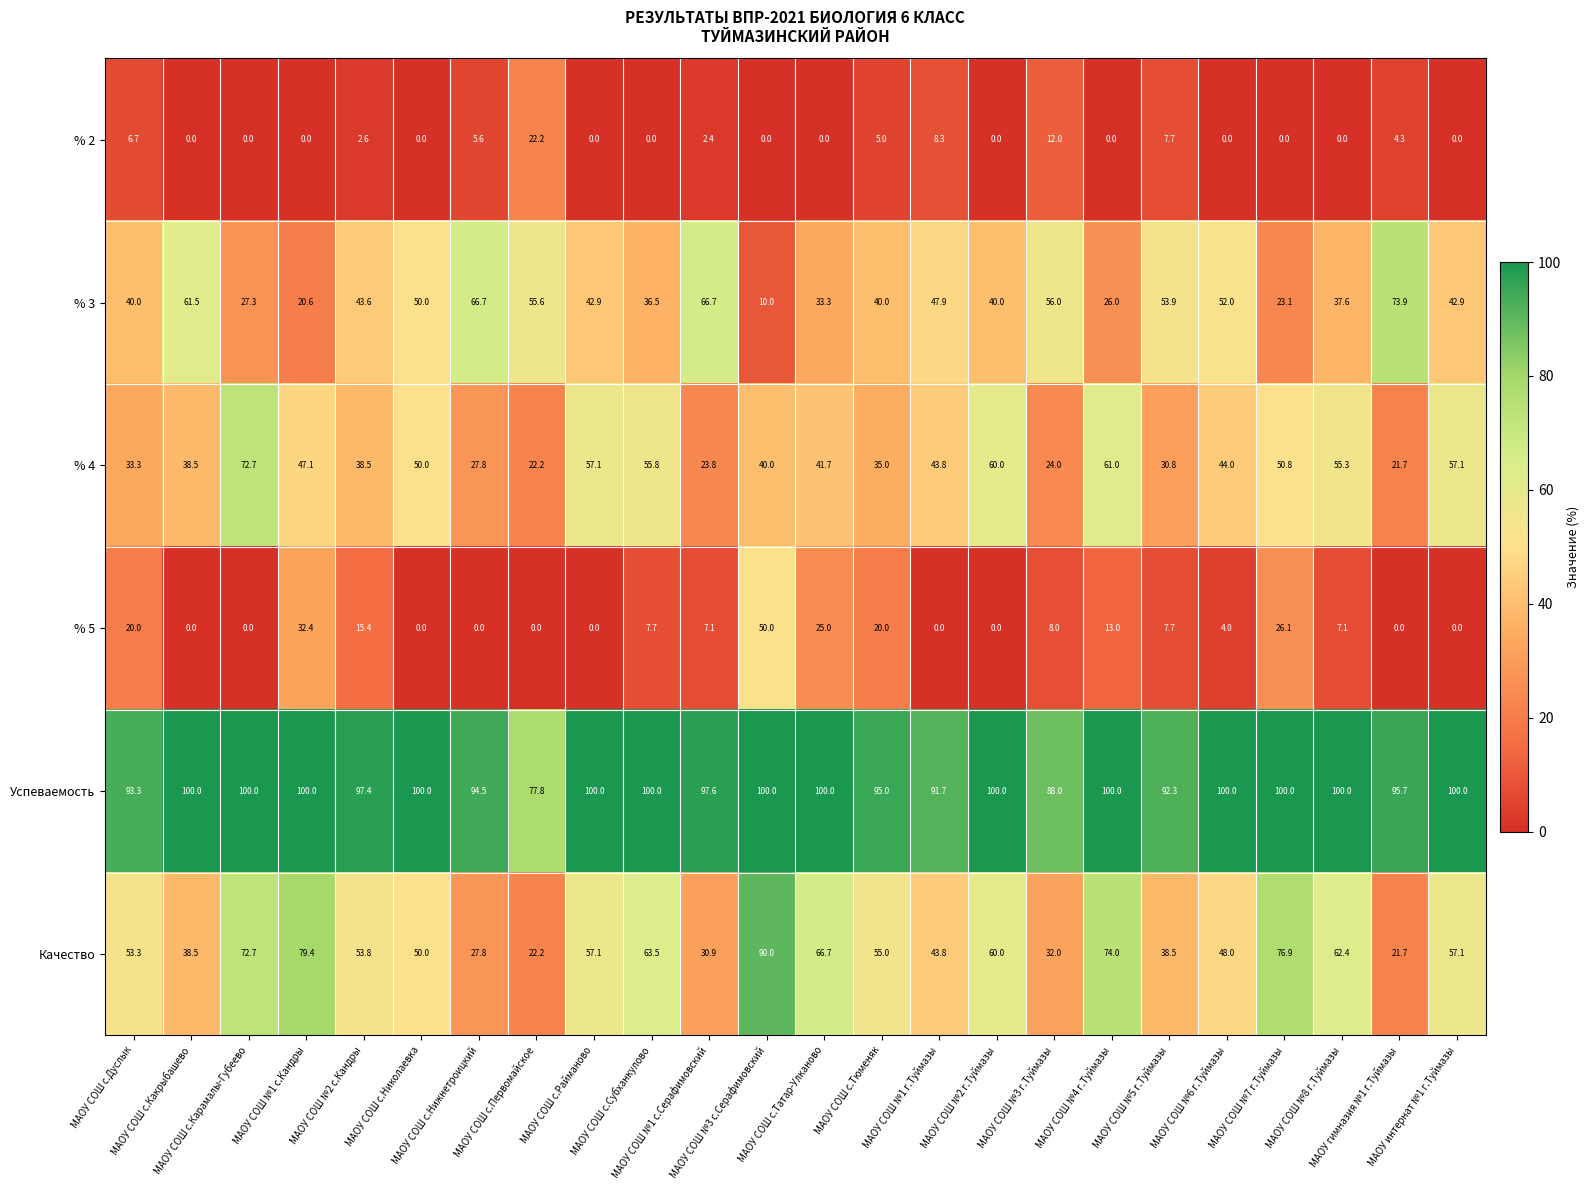

What is the greatest value displayed?

100.0